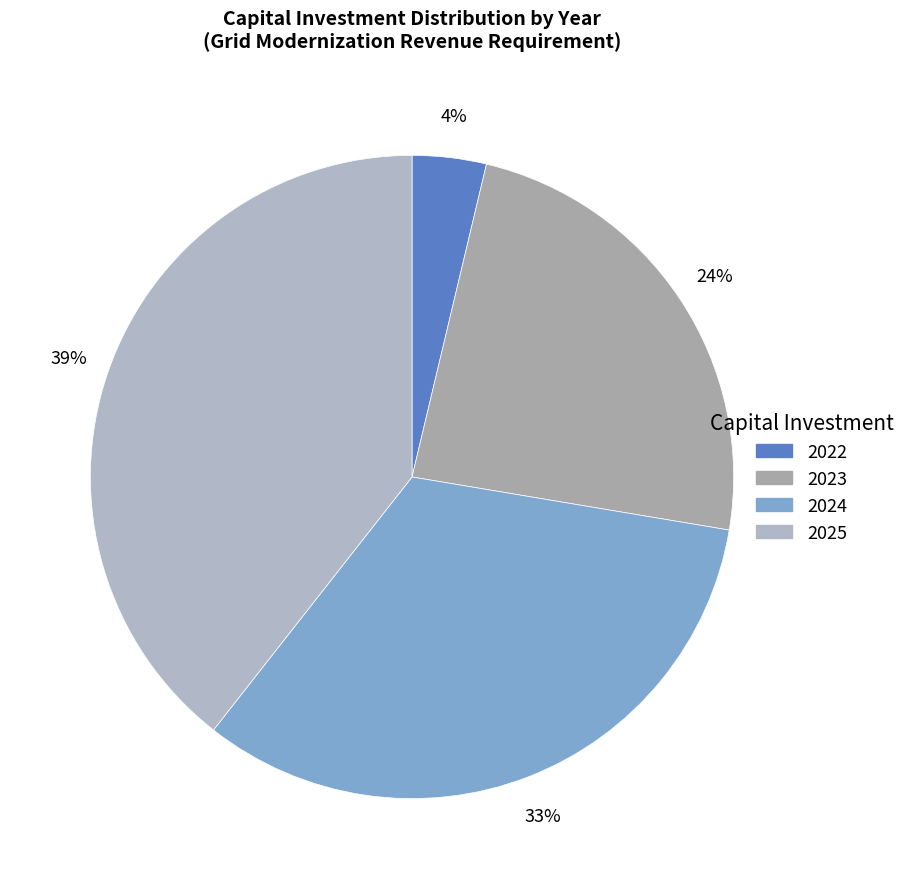

Does any single category account for the majority?

No